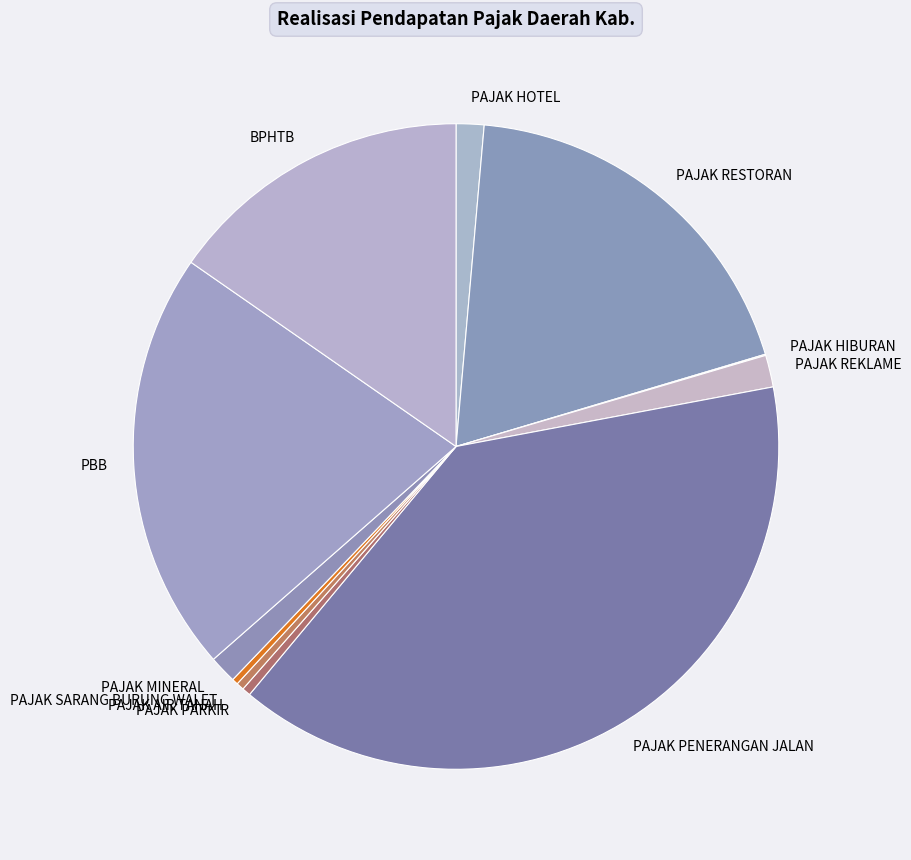

Rank the categories by value from highest to lowest.

PAJAK PENERANGAN JALAN, PBB, PAJAK RESTORAN, BPHTB, PAJAK REKLAME, PAJAK HOTEL, PAJAK MINERAL BUKAN LOGAM DAN BATUAN, PAJAK PARKIR, PAJAK AIR TANAH, PAJAK SARANG BURUNG WALET, PAJAK HIBURAN